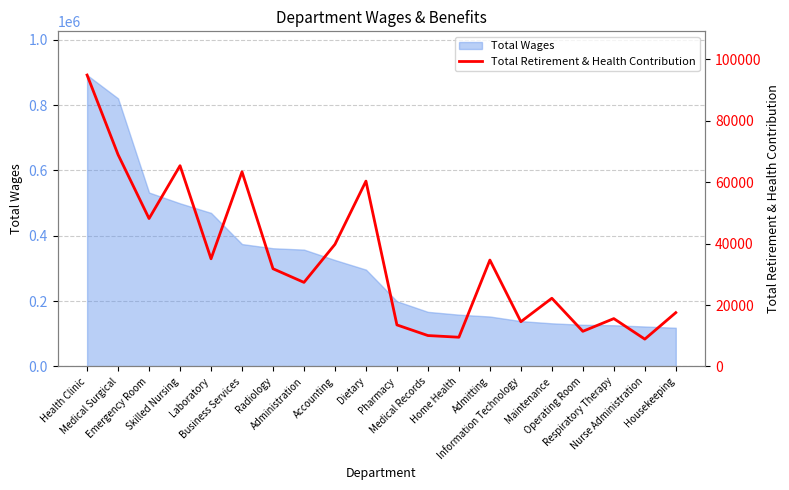

What is the average value?

34676